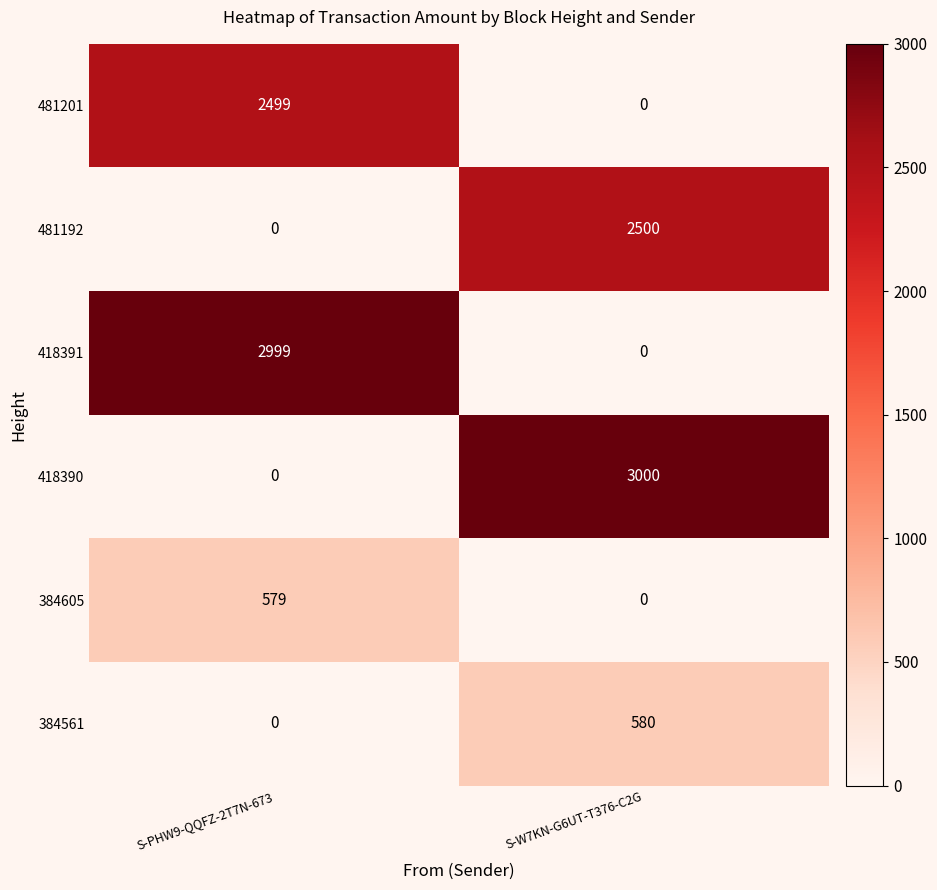

Which series has the widest spread of values?

418390